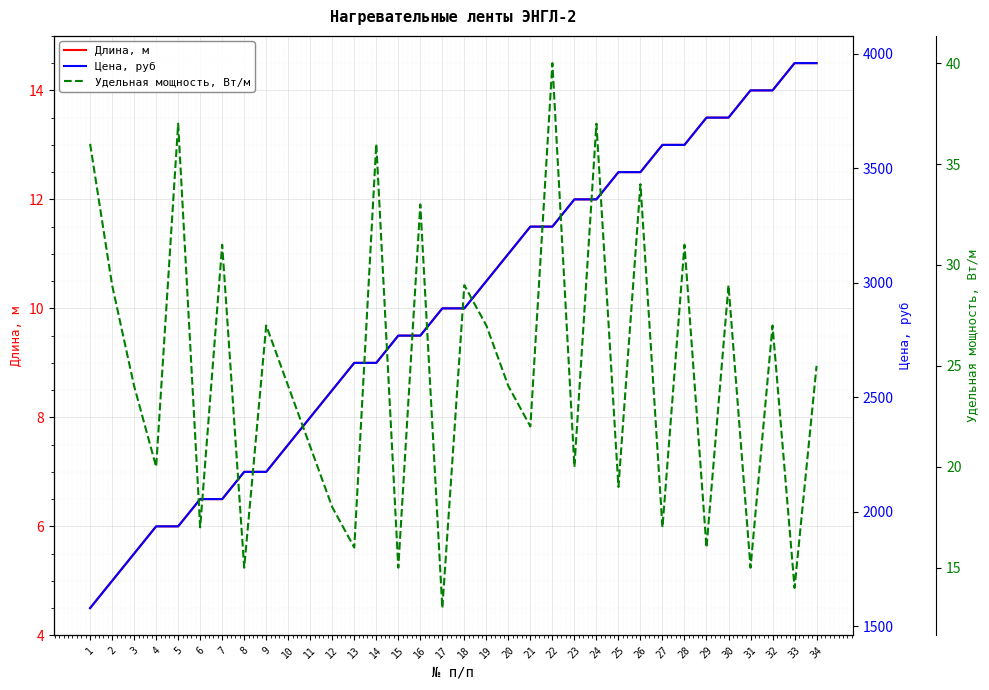

What is the difference between the maximum and minimum values in the Цена, руб series?

2380.0